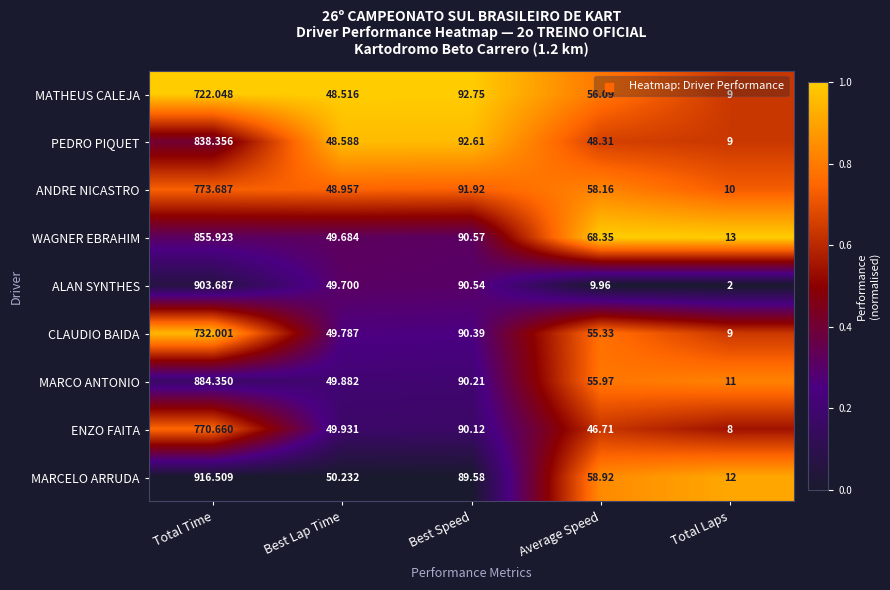

At Average Speed, list the series in order from largest to smallest.

WAGNER EBRAHIM, MARCELO ARRUDA, ANDRE NICASTRO, MATHEUS CALEJA, MARCO ANTONIO, CLAUDIO BAIDA, PEDRO PIQUET, ENZO FAITA, ALAN SYNTHES